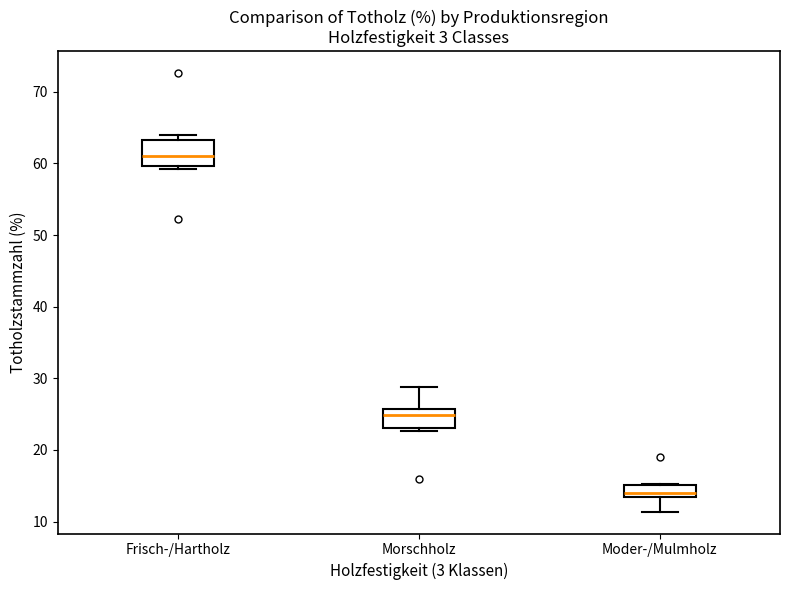

Which box's median line is the lowest?

Moder-/Mulmholz